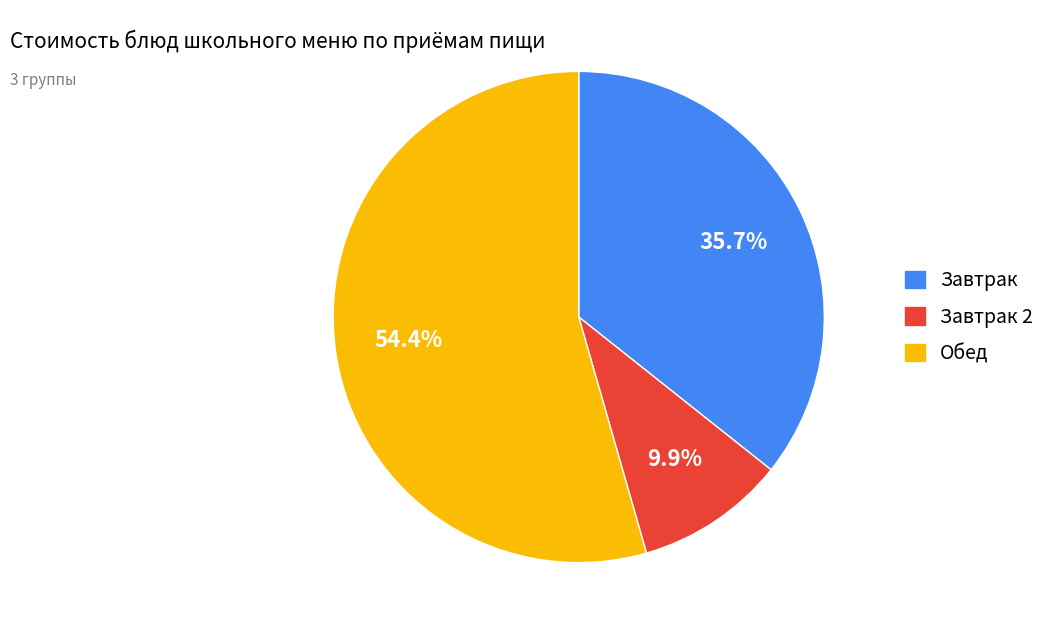

Is there a majority slice in this chart?

Yes